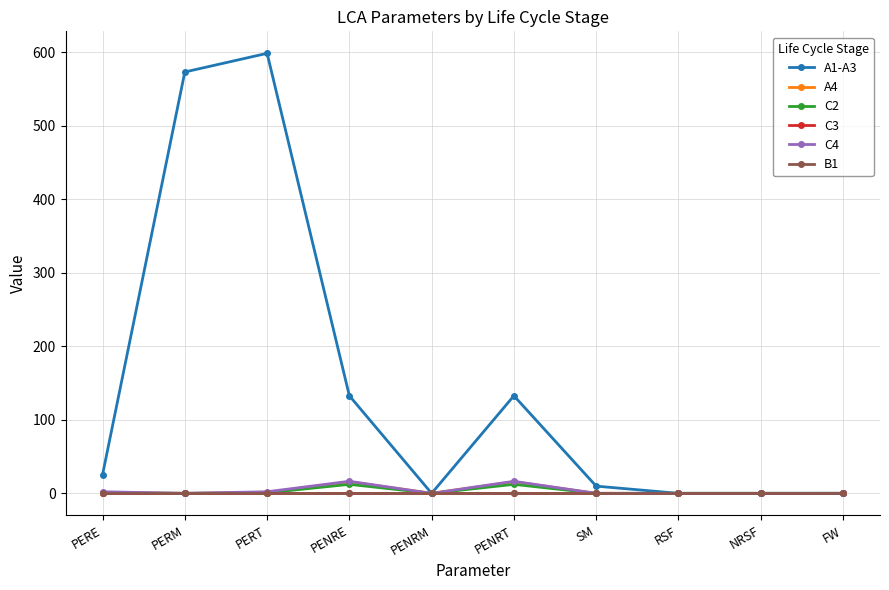

Between SM and PENRE, which is larger?

PENRE